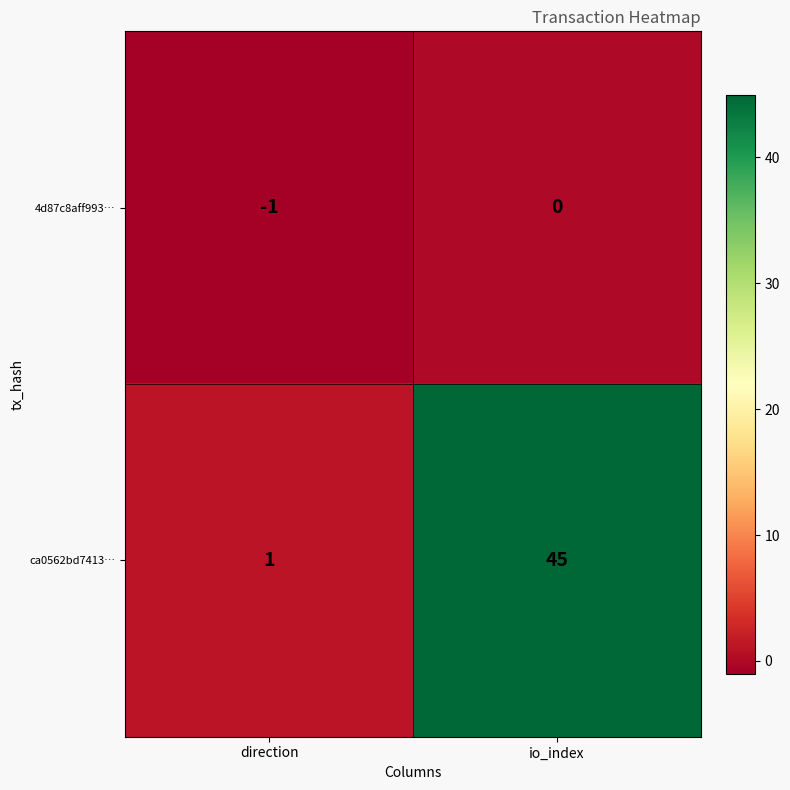

Reading left to right, extract all data points from this chart.

4d87c8aff993…: direction=-1	io_index=0
ca0562bd7413…: direction=1	io_index=45